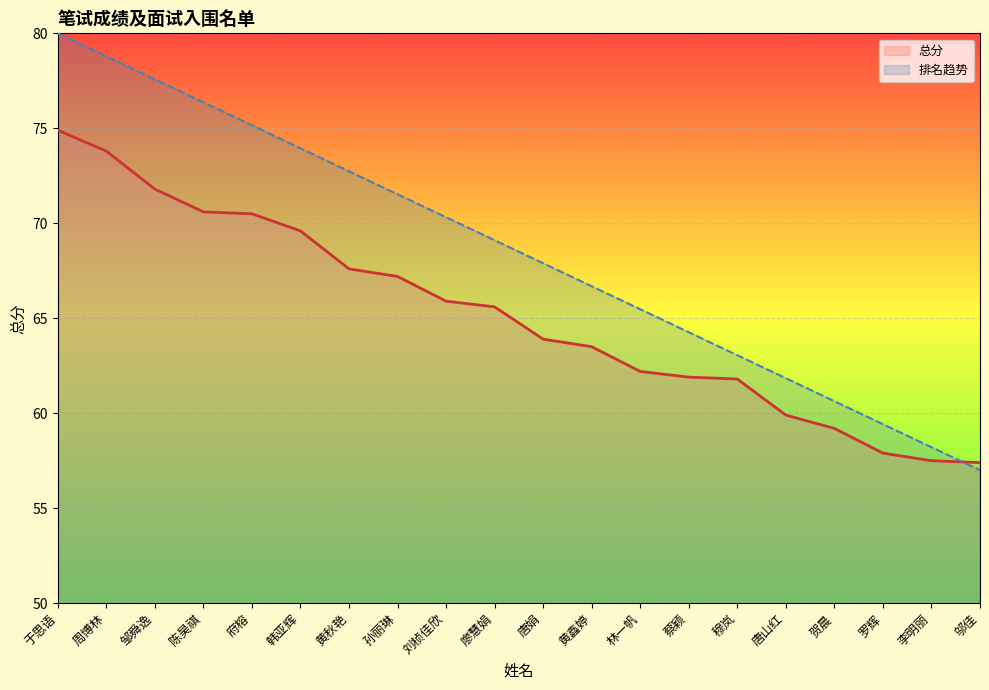

Which category has the lowest value across all series?

邬佳